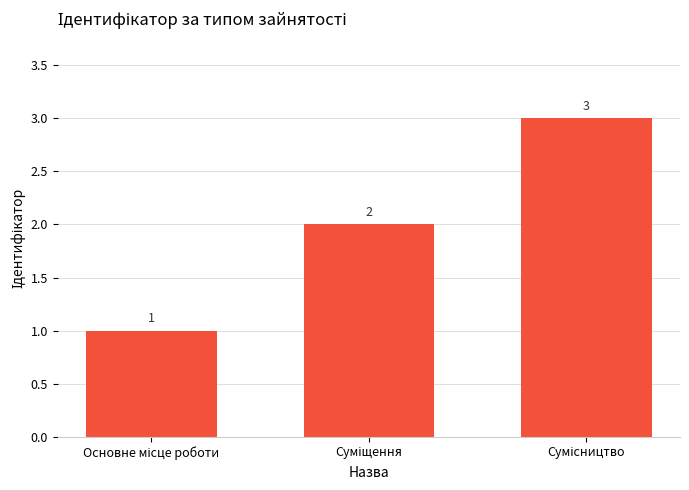

Are the bars grouped side by side (vs. stacked)?

No